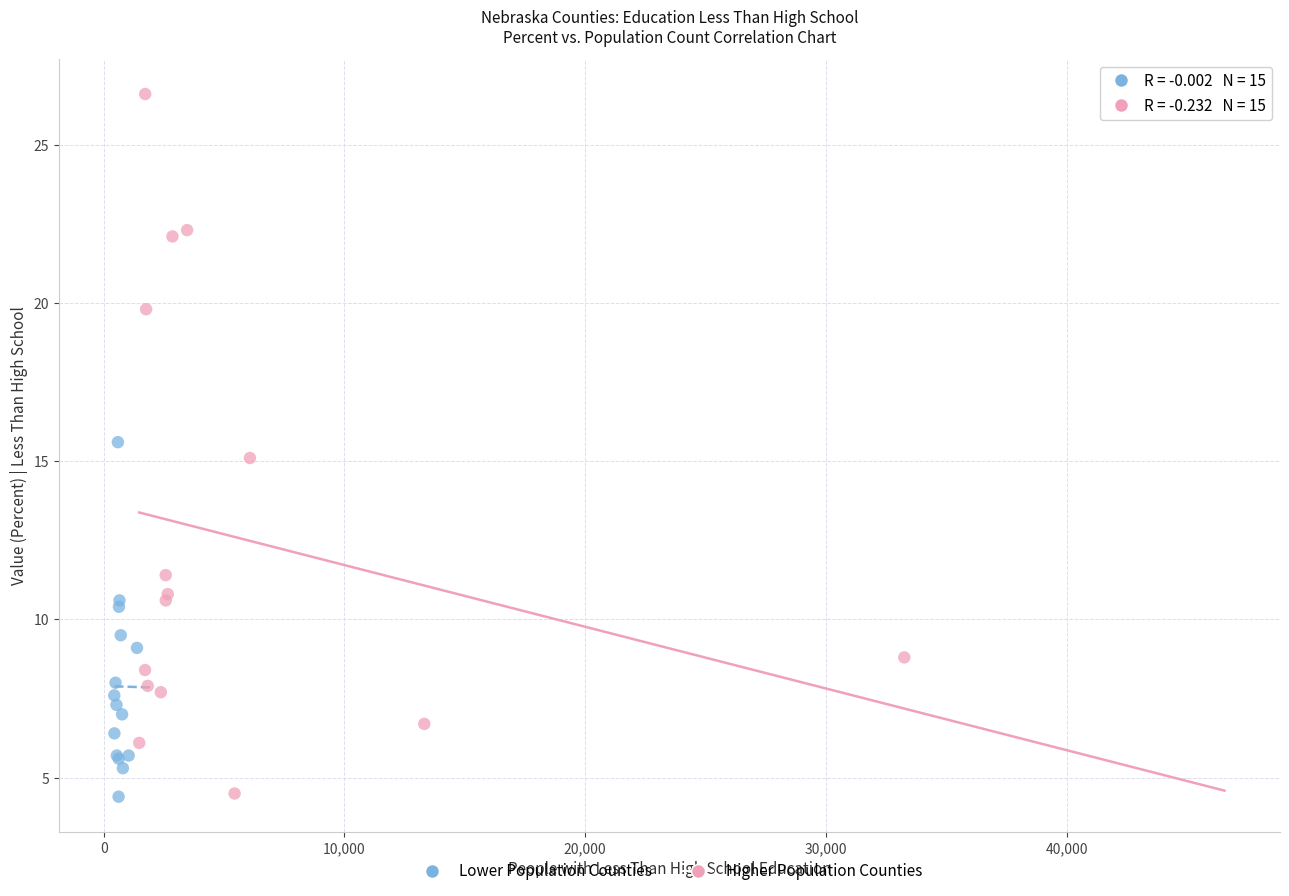

Which series contains the highest Y value?

Higher Population Counties